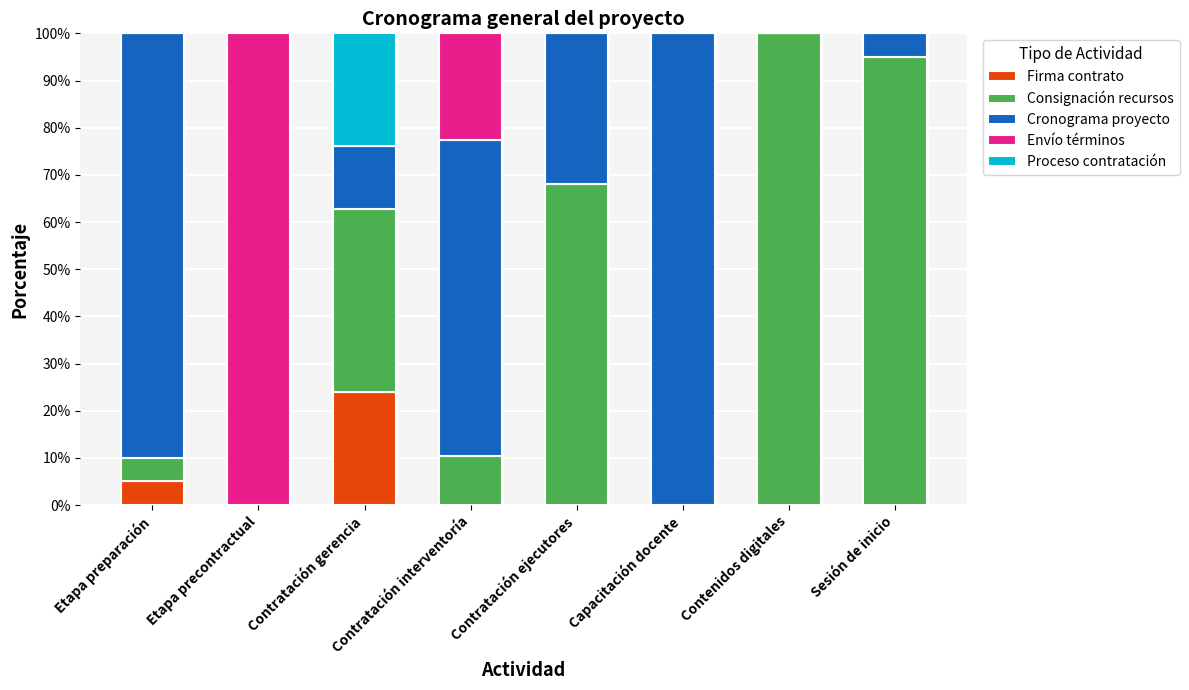

What is the total value across all series at Etapa preparación?

100.0